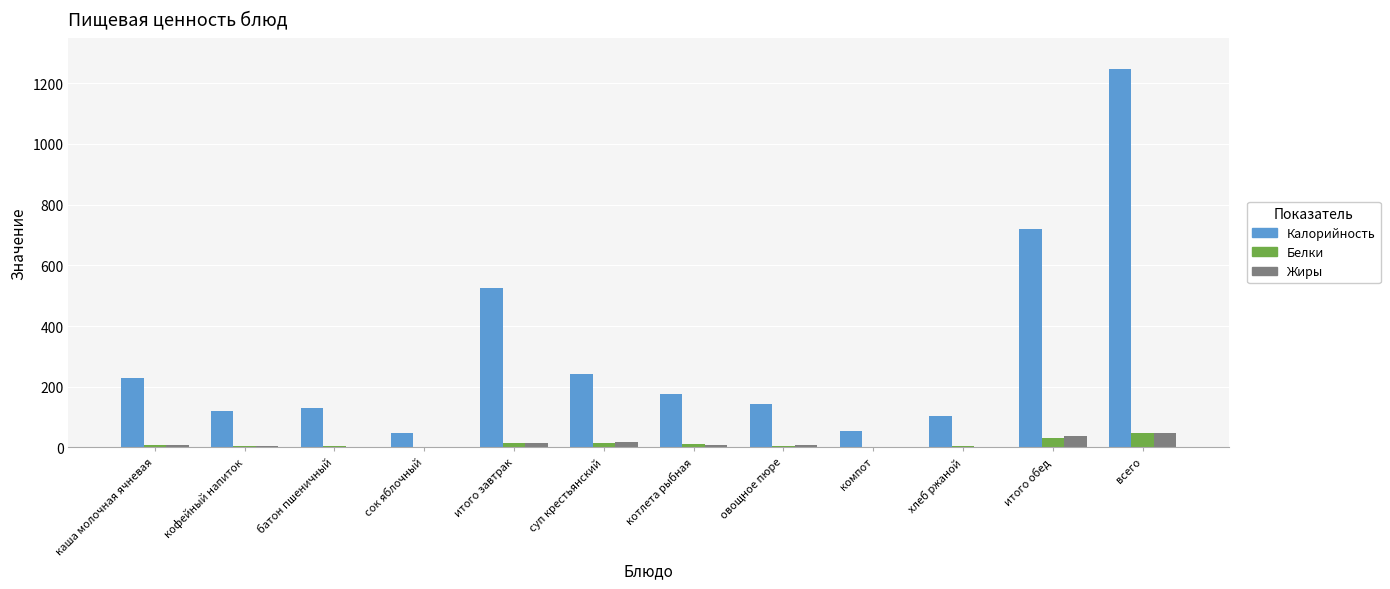

Which series changed the most between каша молочная ячневая and всего?

Калорийность